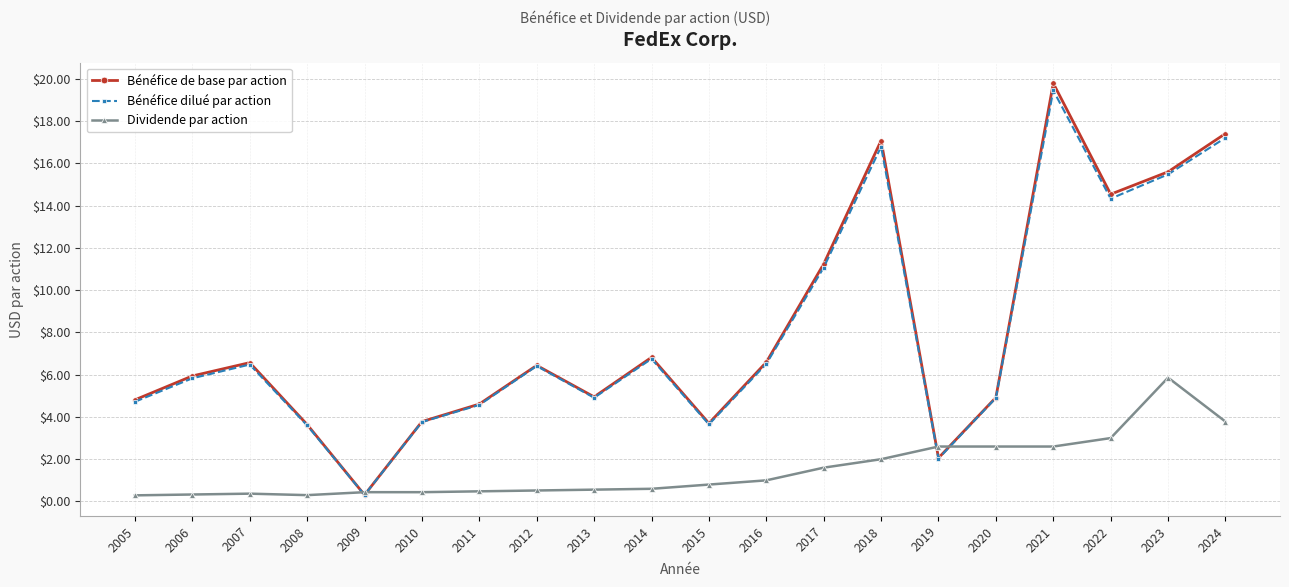

After their last crossing, which series has the higher values: Bénéfice dilué par action or Dividende par action?

Bénéfice dilué par action